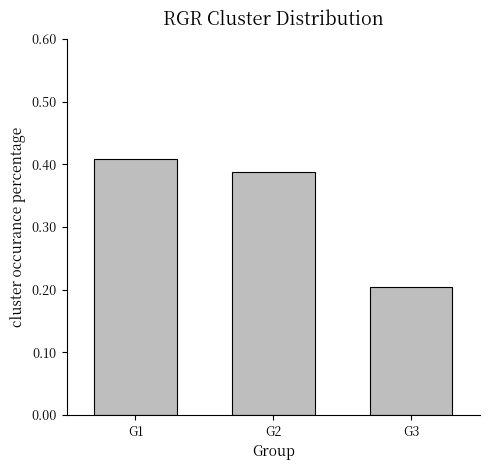

What is the difference between the maximum and minimum values?

0.2